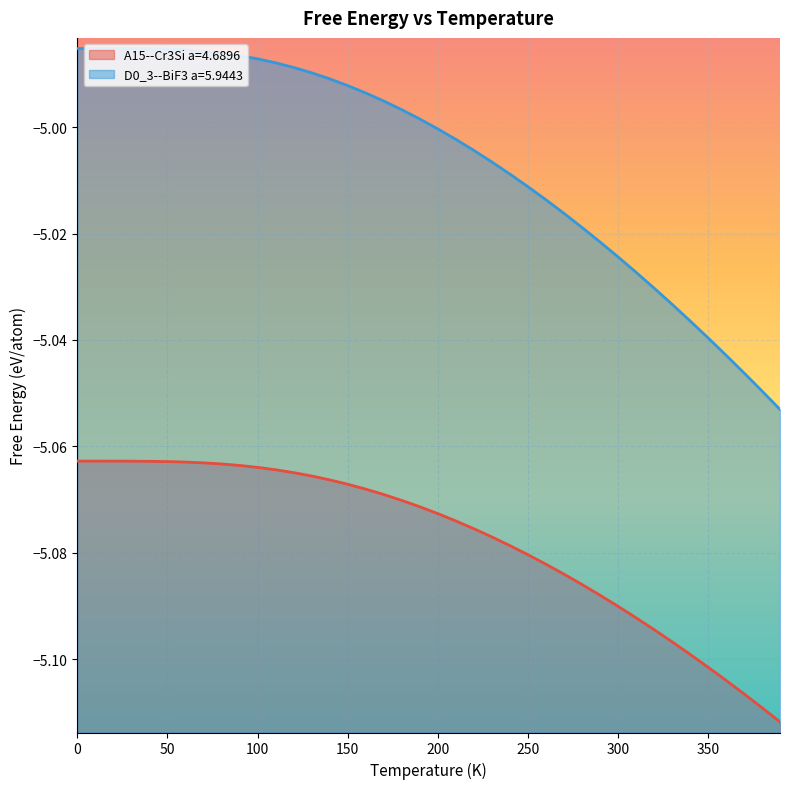

Which label corresponds to the largest value in the chart?

20.0